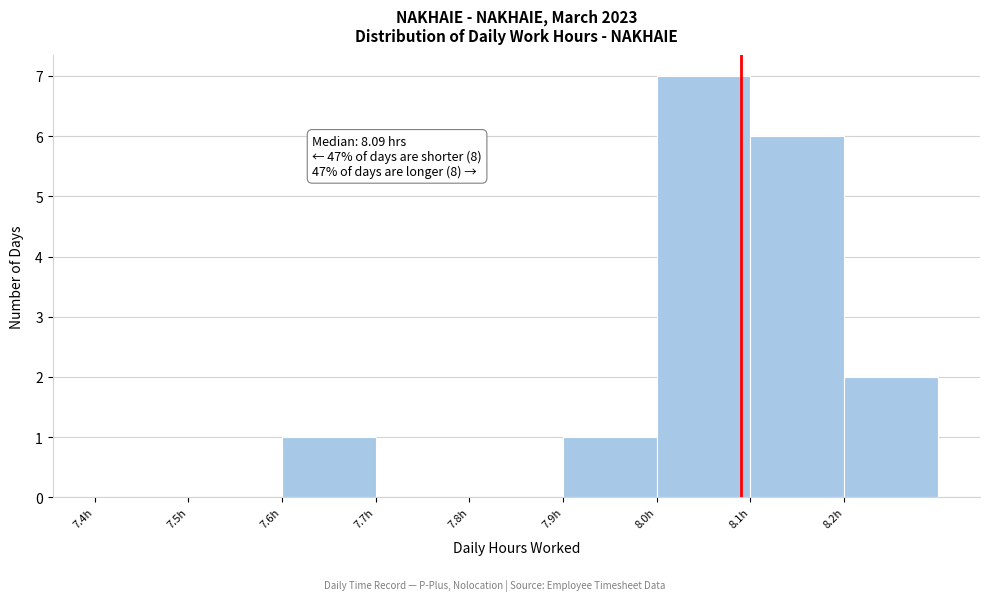

Which range on the x-axis has the tallest bar?

8.0 to 8.1